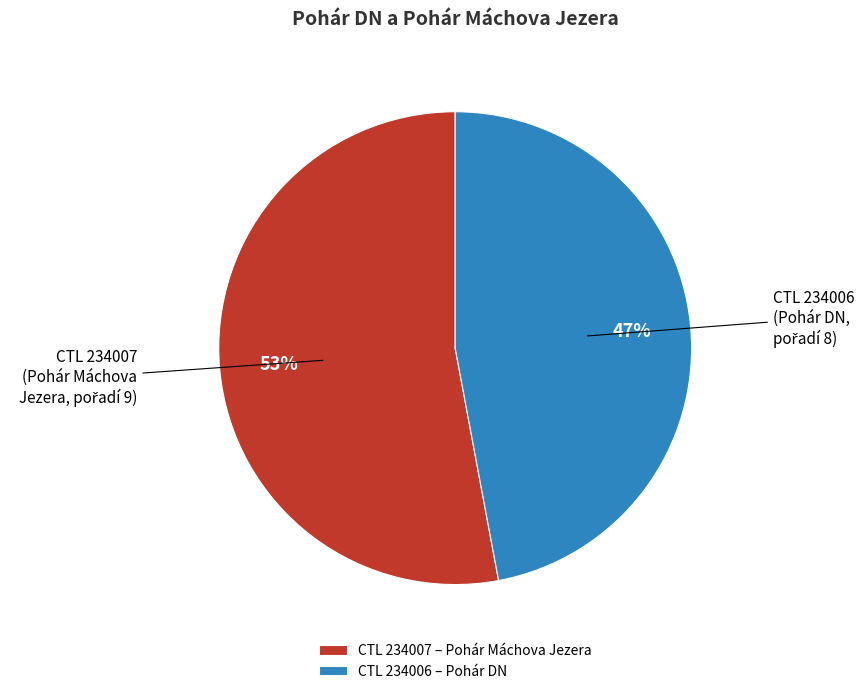

Count the number of slices in the pie.

2